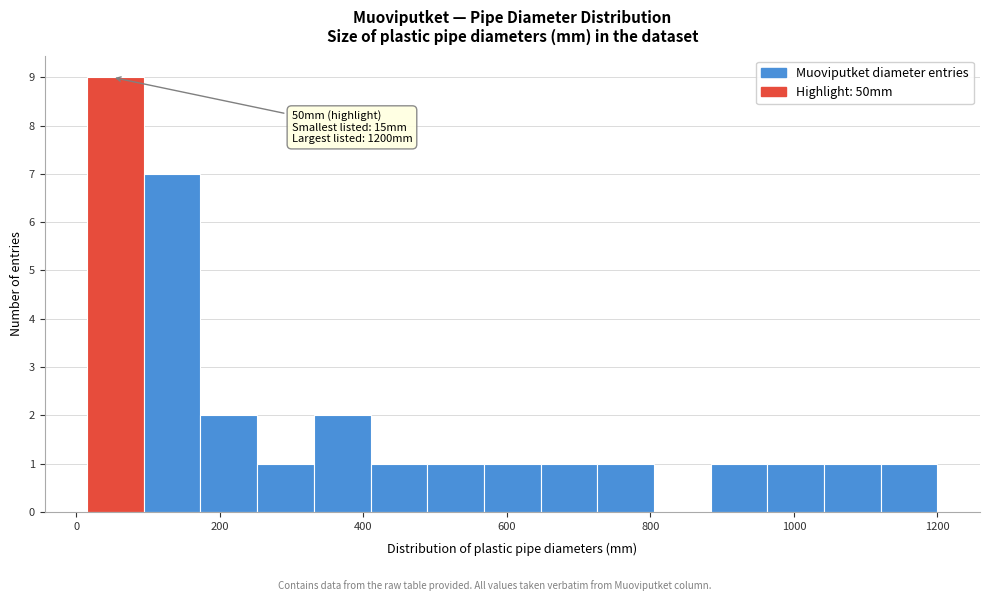

Around what value on the x-axis is the tallest bar? Give the approximate position of its centre, as read against the axis.

60